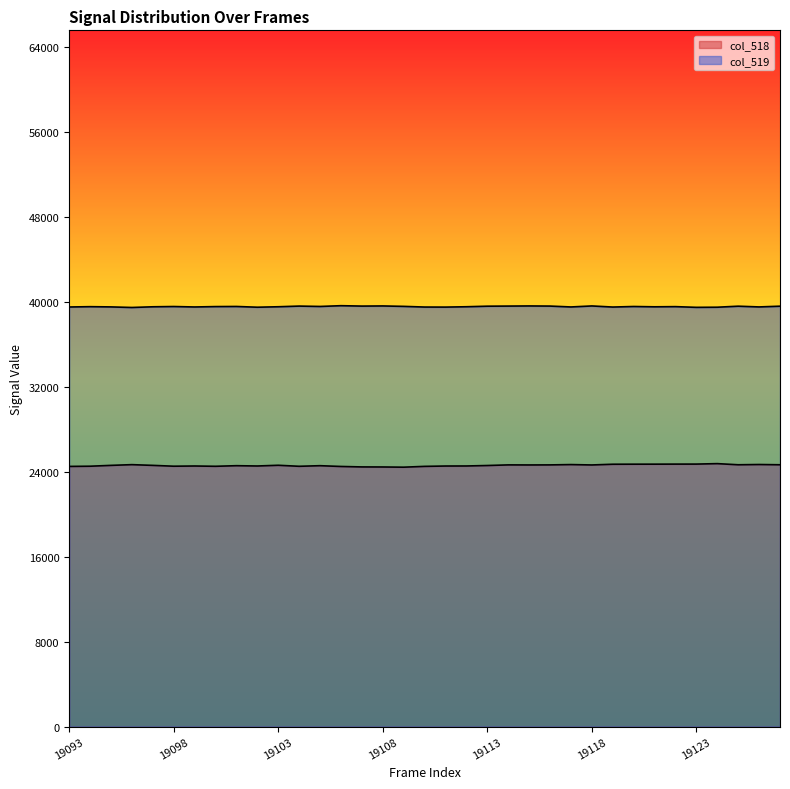

Does the chart display data point markers on the line(s)?

No